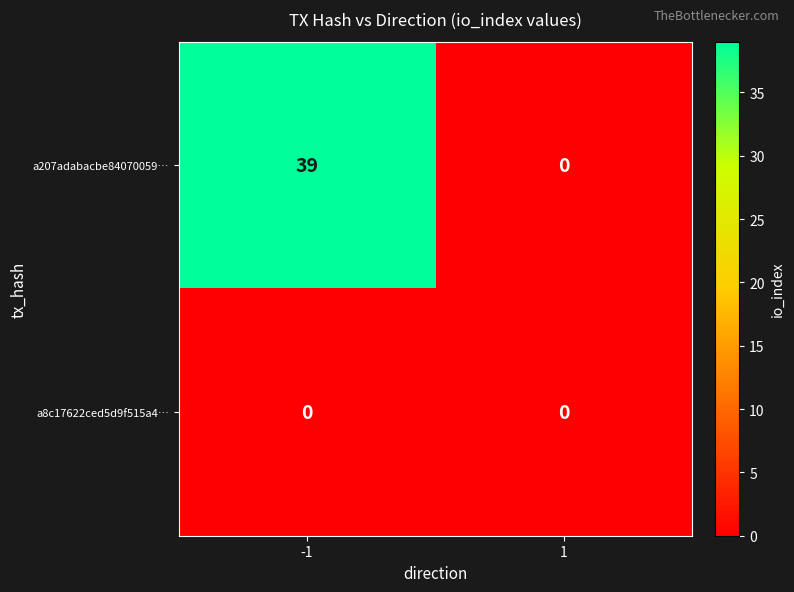

What is the sum of all a207adabacbe84070059… values?

39